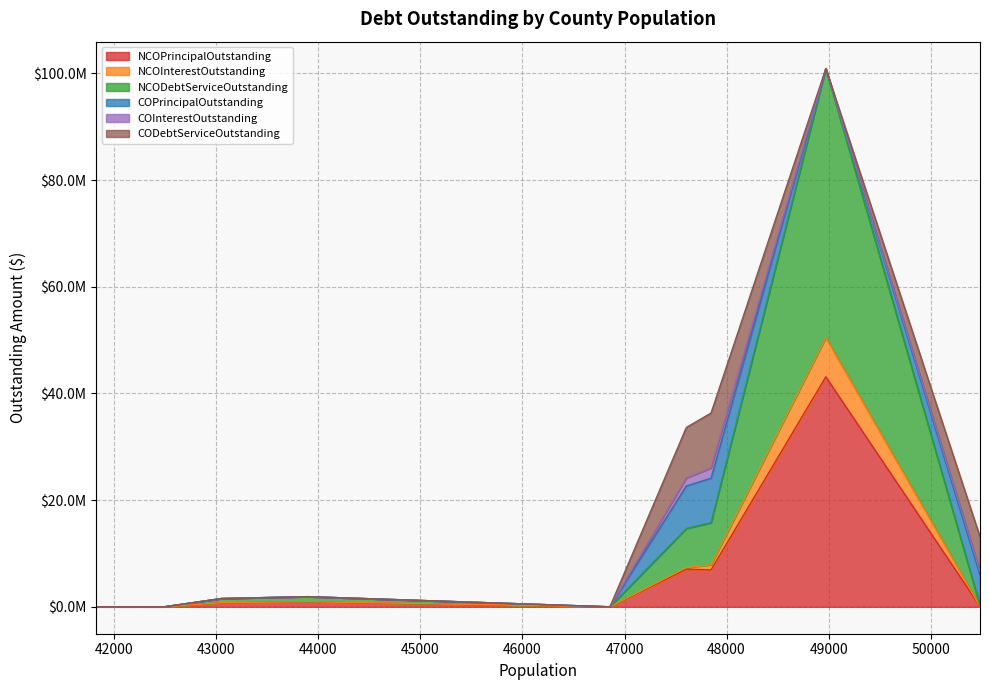

Rank the series by their maximum value, from lowest to highest.

COInterestOutstanding, NCOInterestOutstanding, COPrincipalOutstanding, CODebtServiceOutstanding, NCOPrincipalOutstanding, NCODebtServiceOutstanding